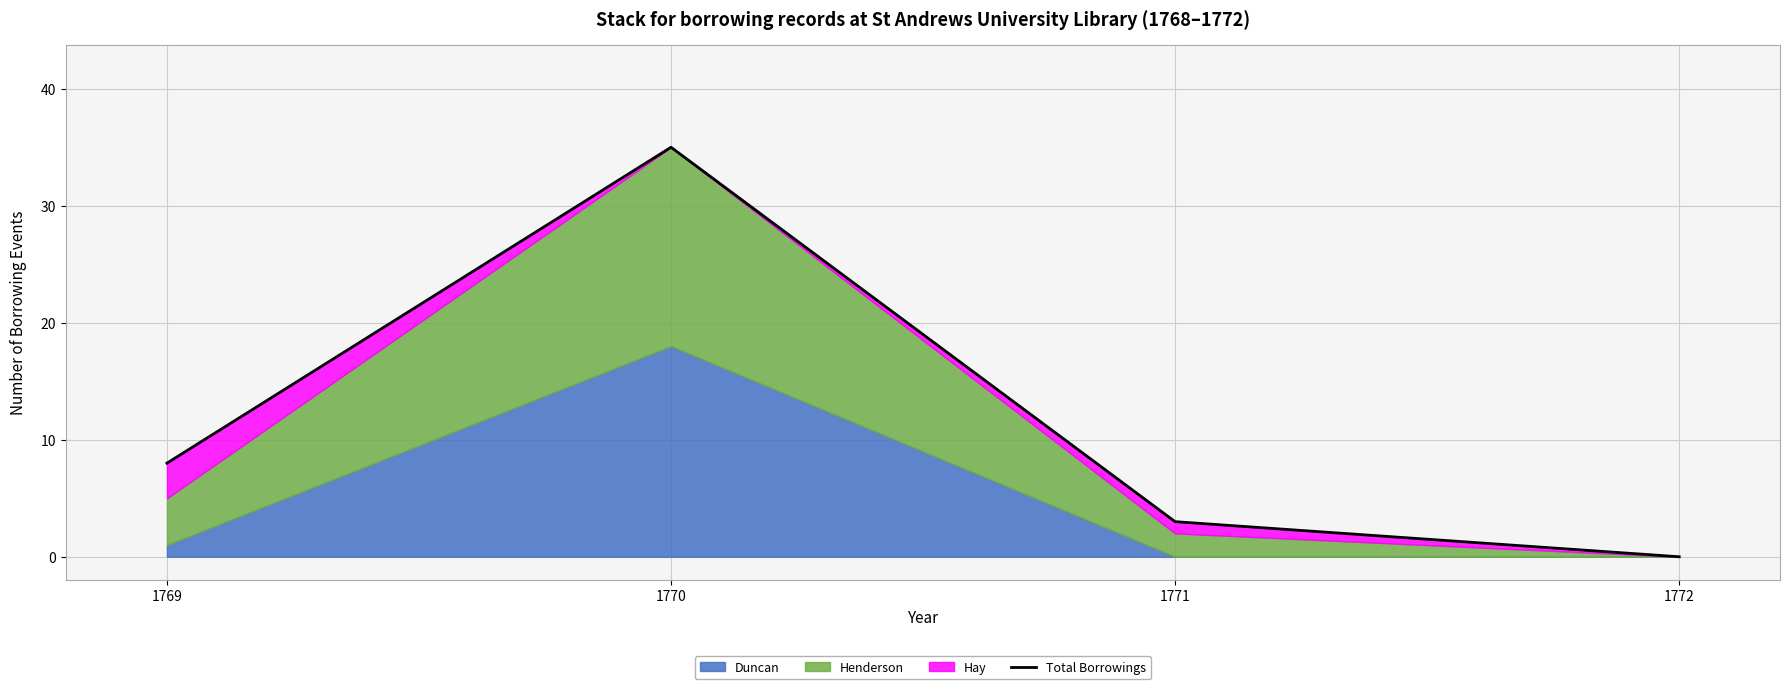

What is the value of the 2nd point from the left?

35